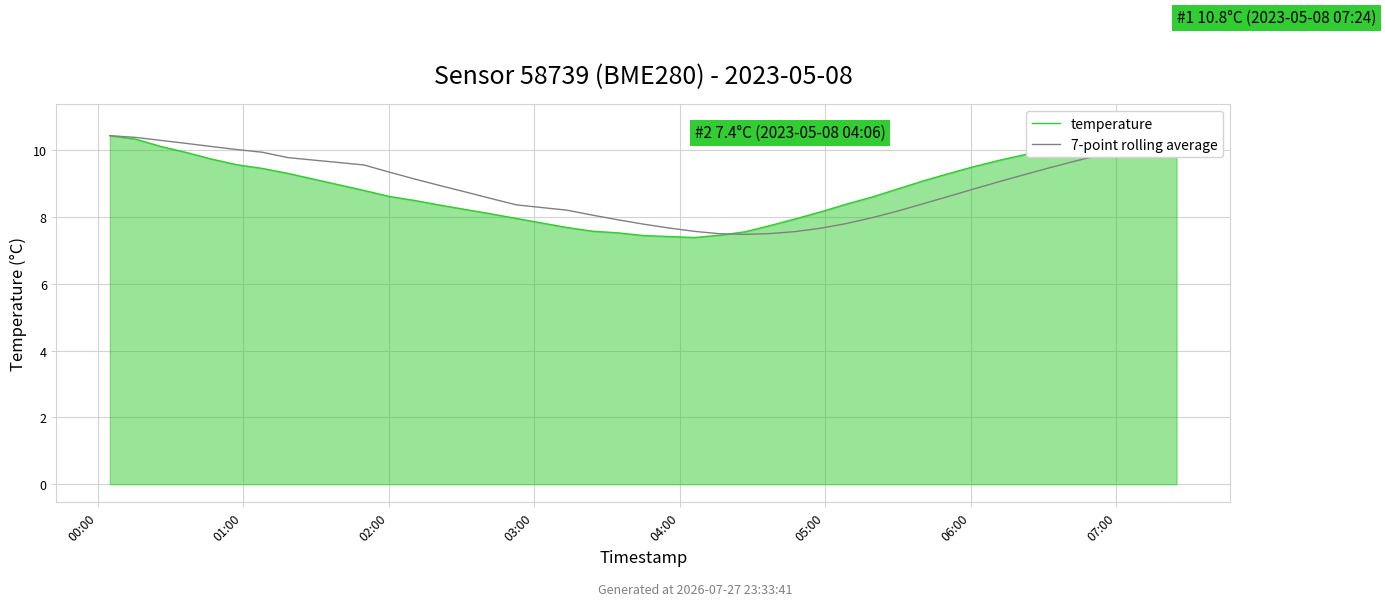

How many data points in 7-point rolling average are above 8?

29